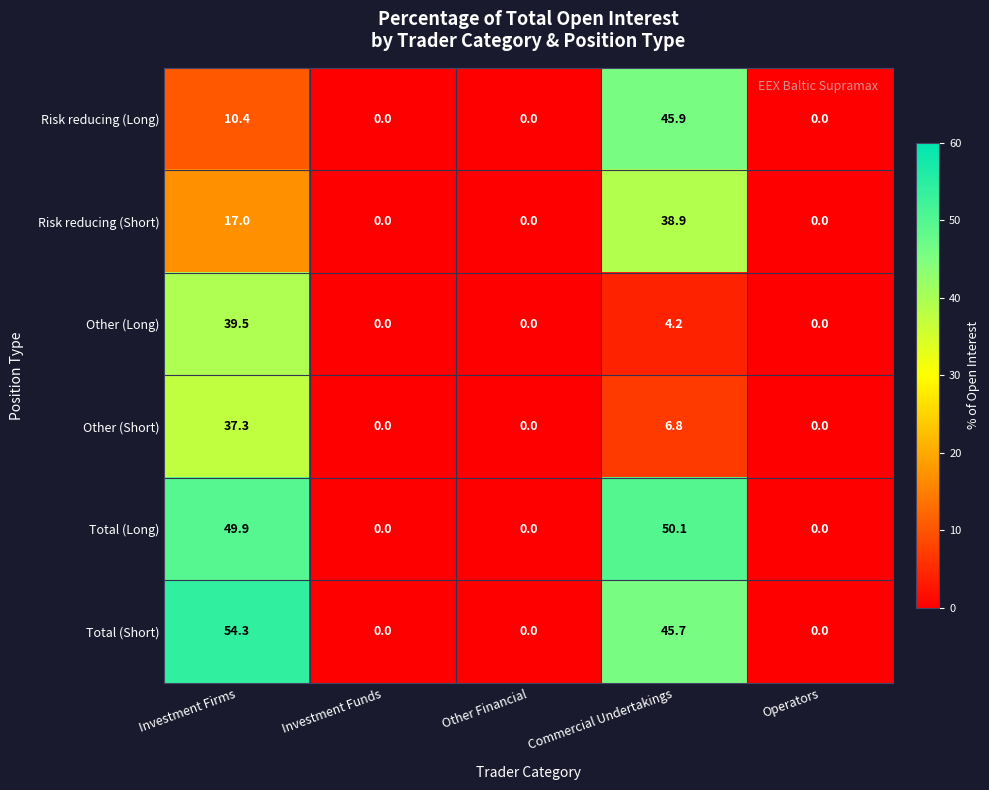

What is the sum of all Risk reducing (Short) values?

55.9